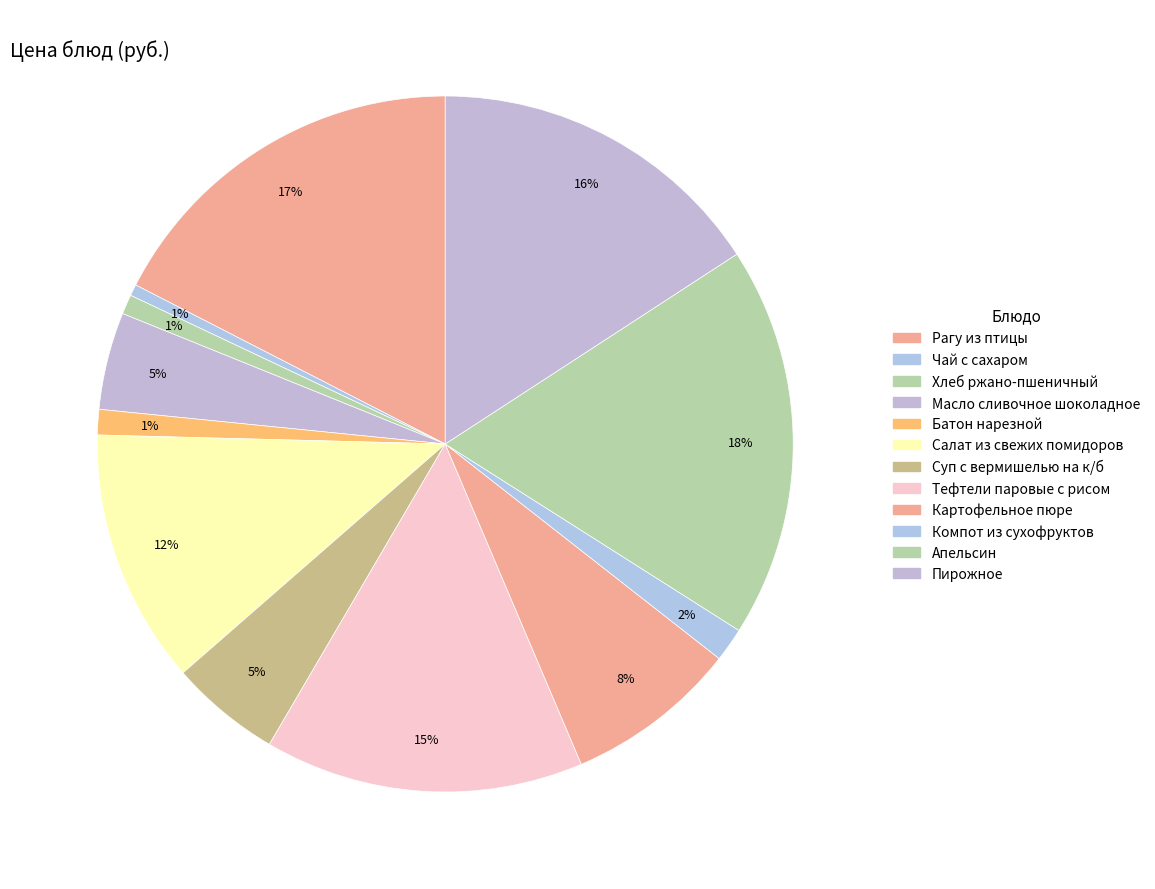

To the nearest percent, what portion does Батон нарезной represent?

1%